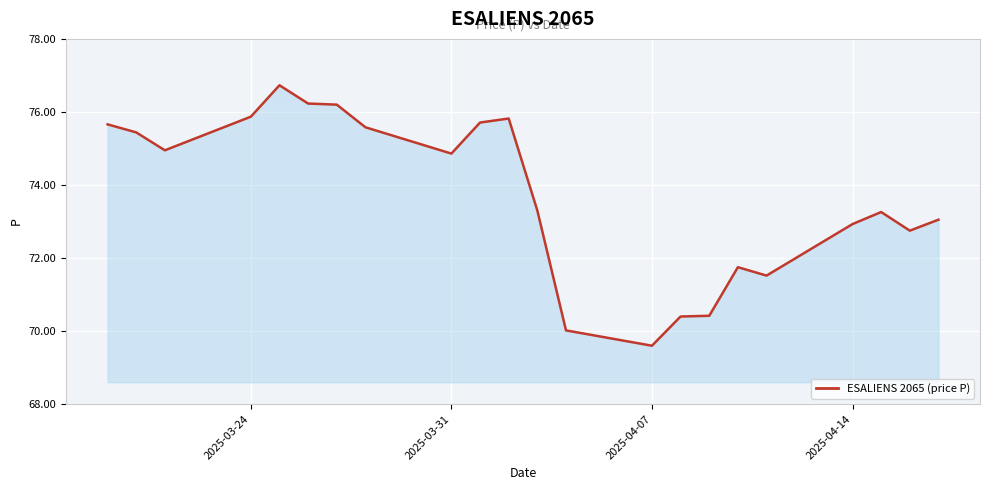

What is the difference between the maximum and minimum values?

7.1